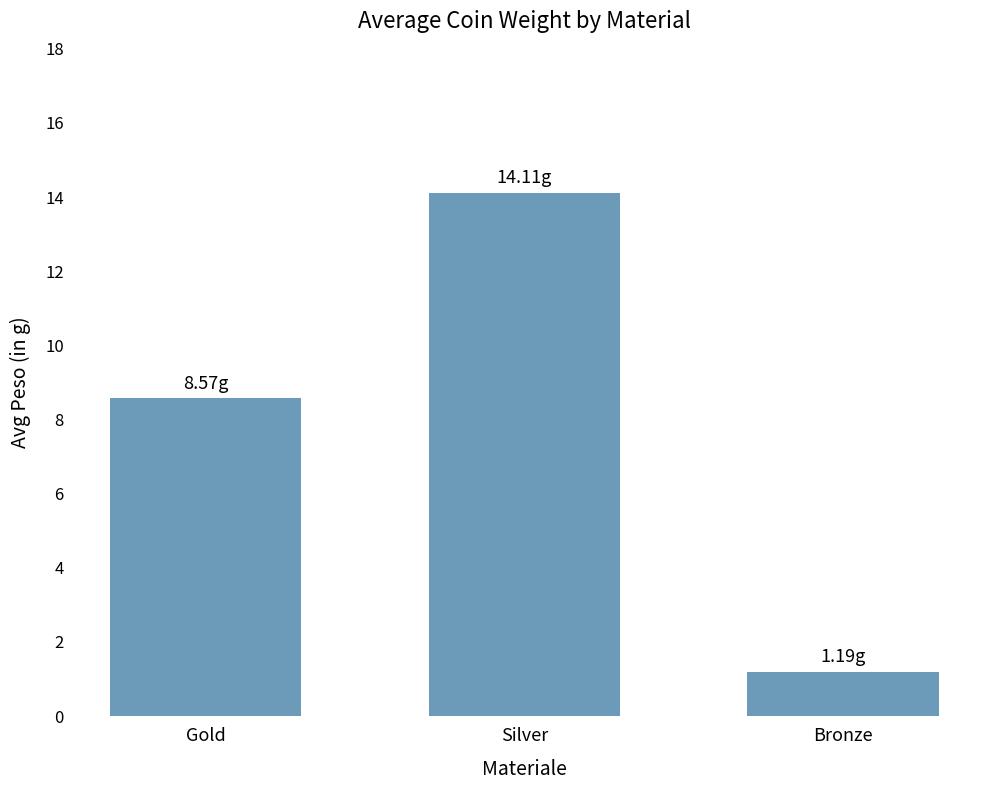

Reading right to left, what are all the values shown in this chart?

1.2	14.1	8.6